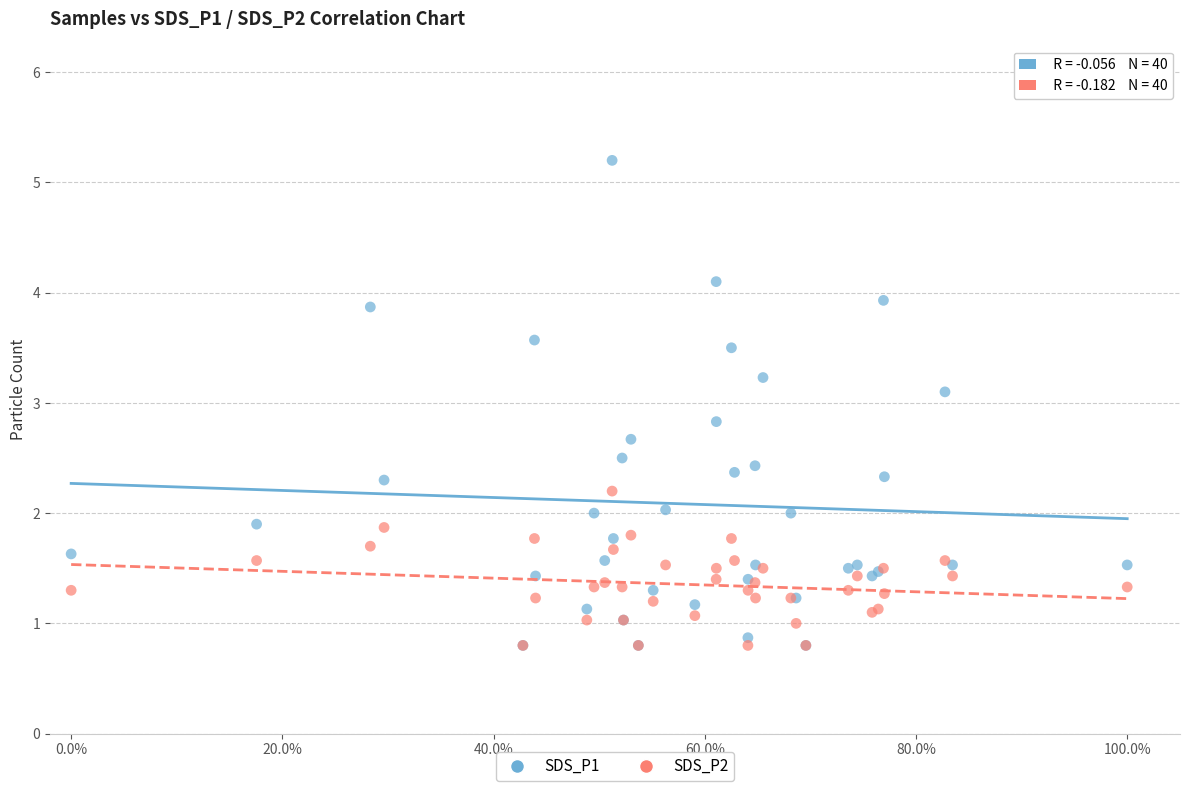

Which series has the widest spread of Y values?

SDS_P1